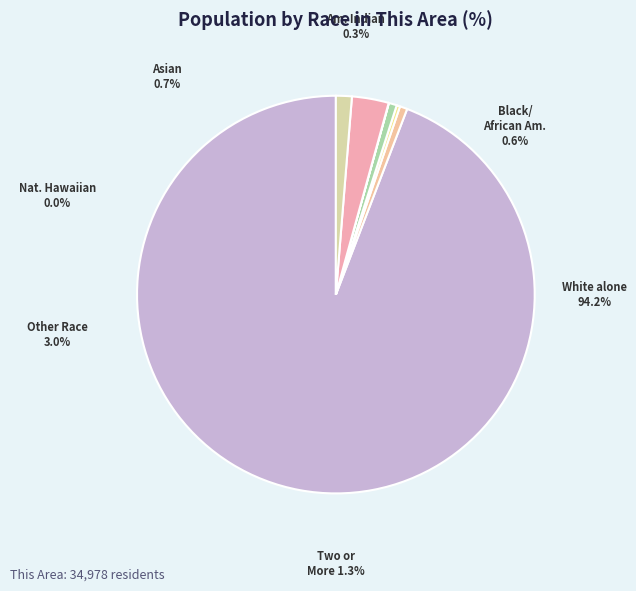

Count the number of slices in the pie.

7